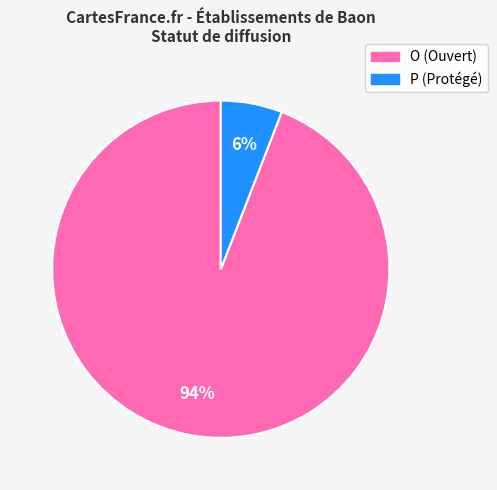

What percentage is the P slice, to the nearest percent?

6%